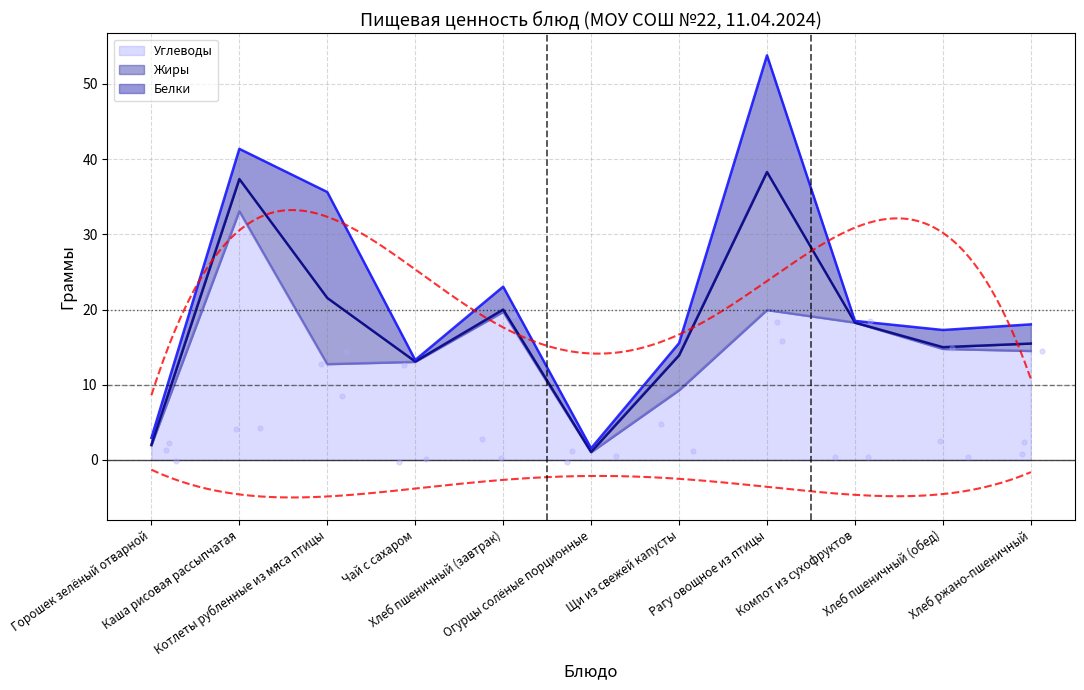

Which series contains the lowest Y value?

Жиры